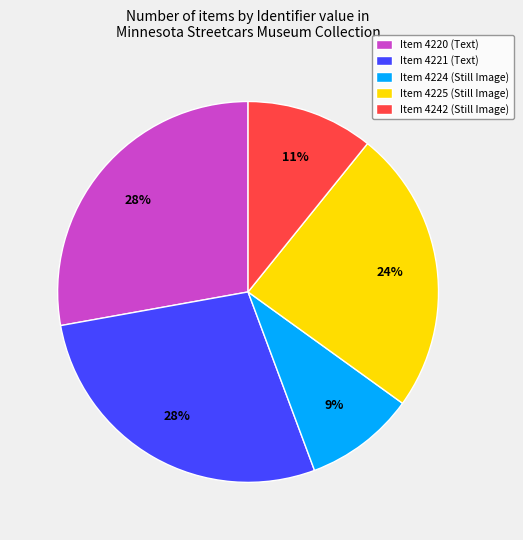

True or false: Item 4242 (Still Image) accounts for 1% of the total.

False